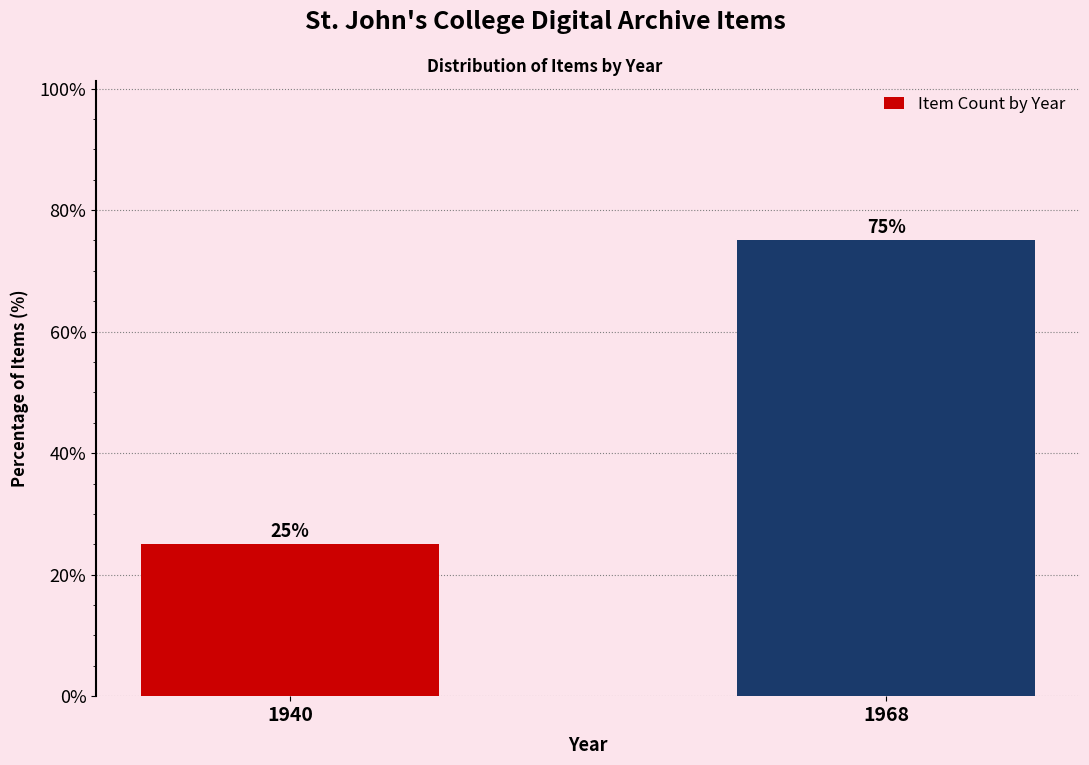

Where is the data nearest to the value 50?

1940